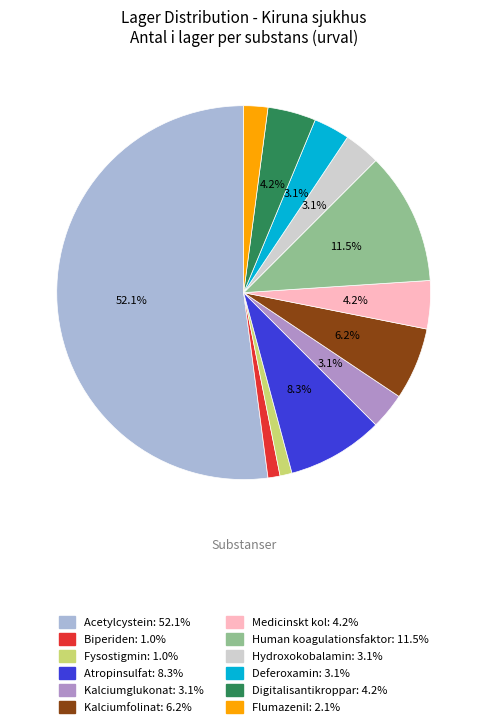

Is it true that Biperiden is 12% of the pie?

False